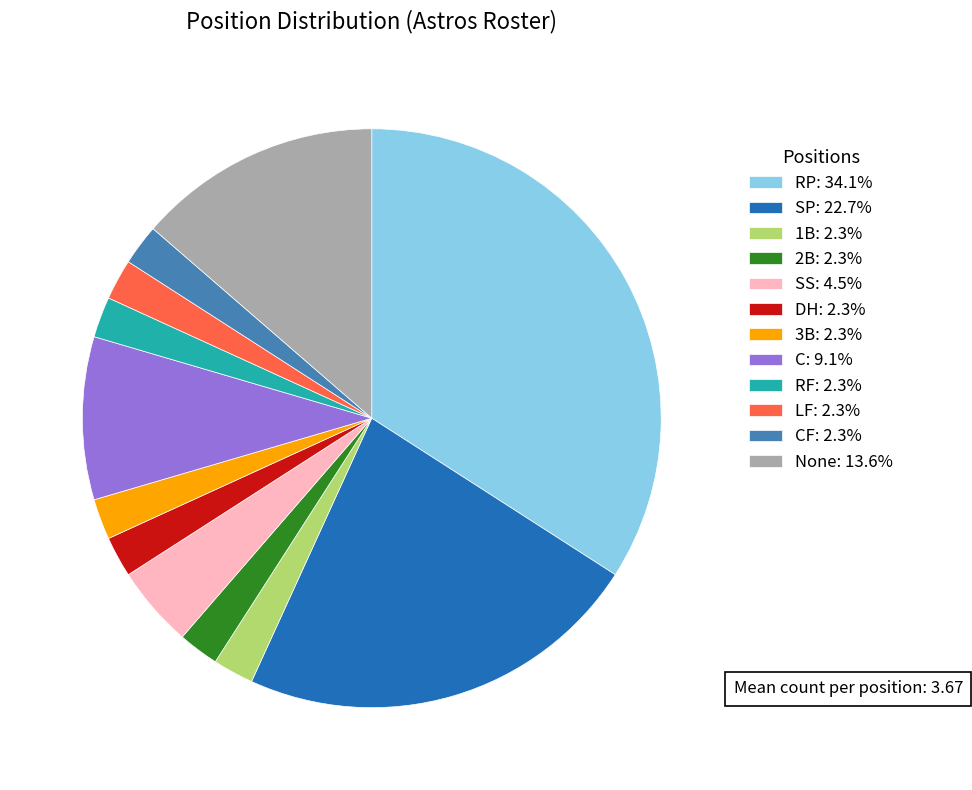

Do C: 9.1% and SP: 22.7% together represent more than half of the pie?

No